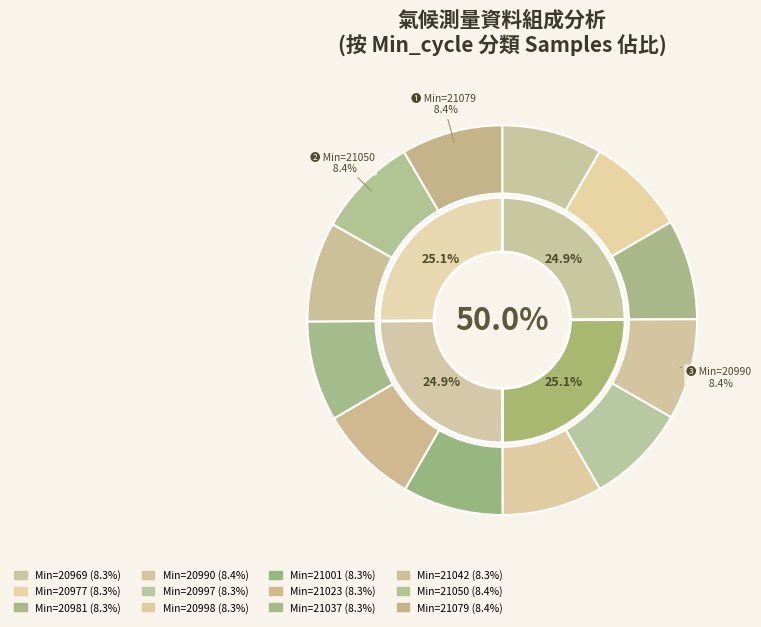

To the nearest percent, what percentage of the pie is 21001?

8%